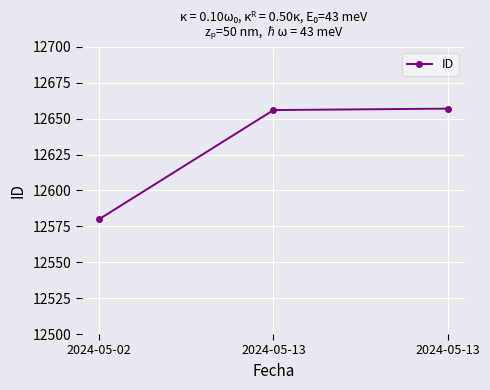

How many data points are less than 12656?

1